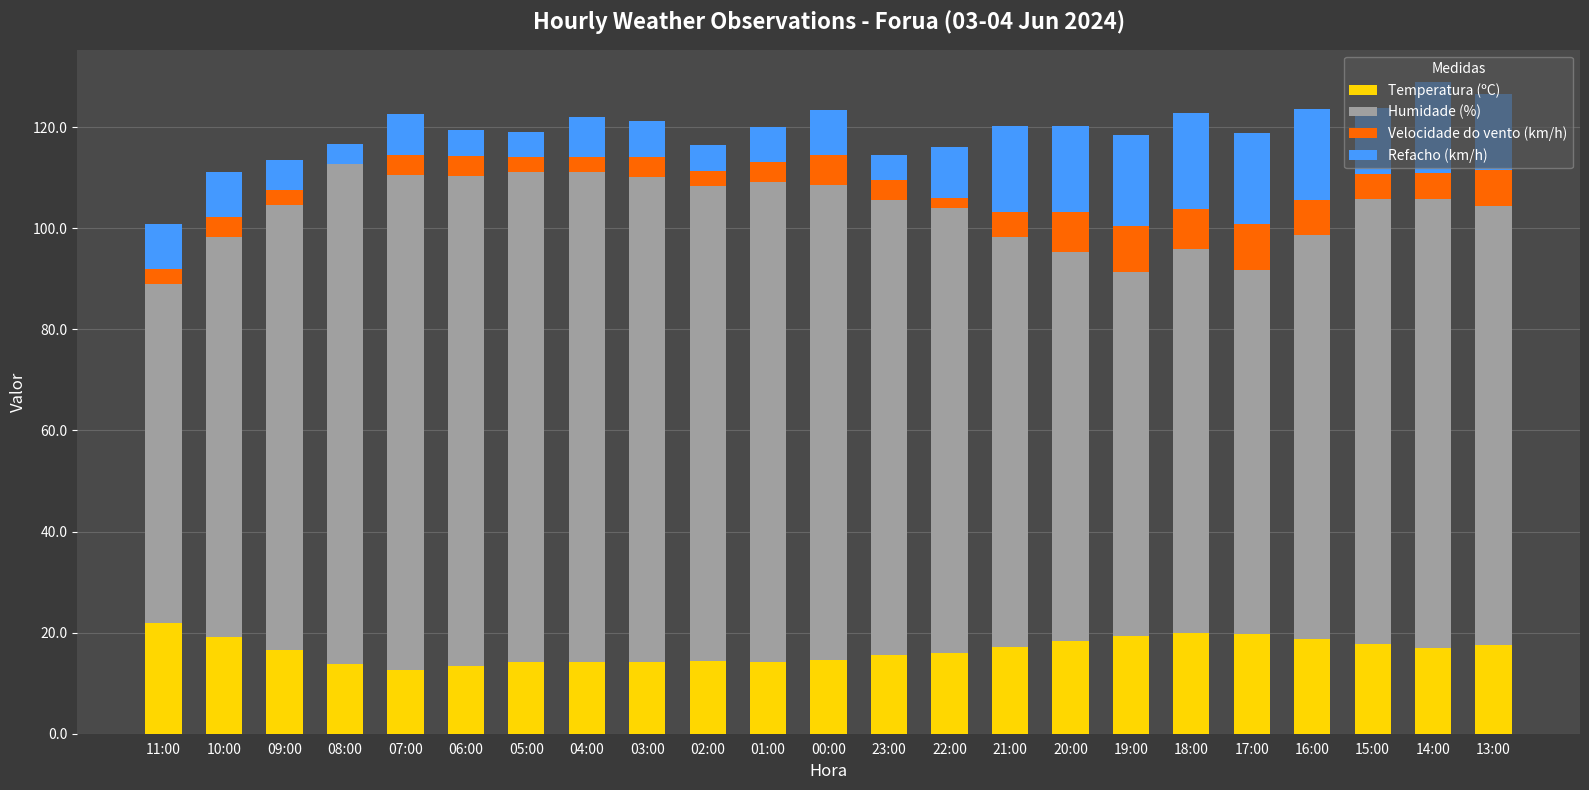

What is the total value across all series at 18:00?

122.9